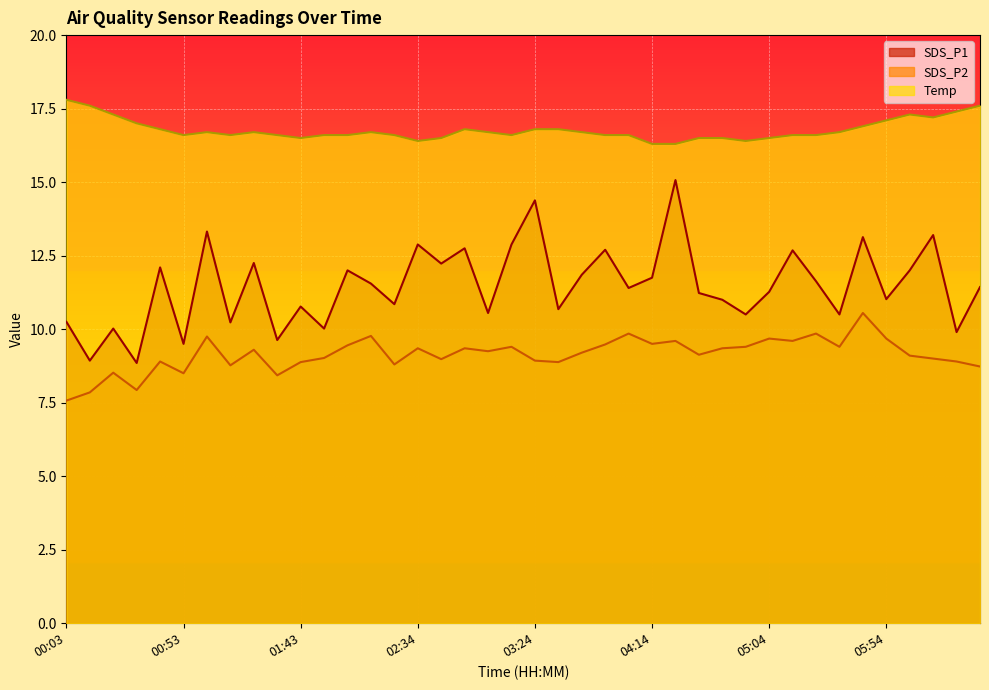

Does the chart display data point markers on the line(s)?

No